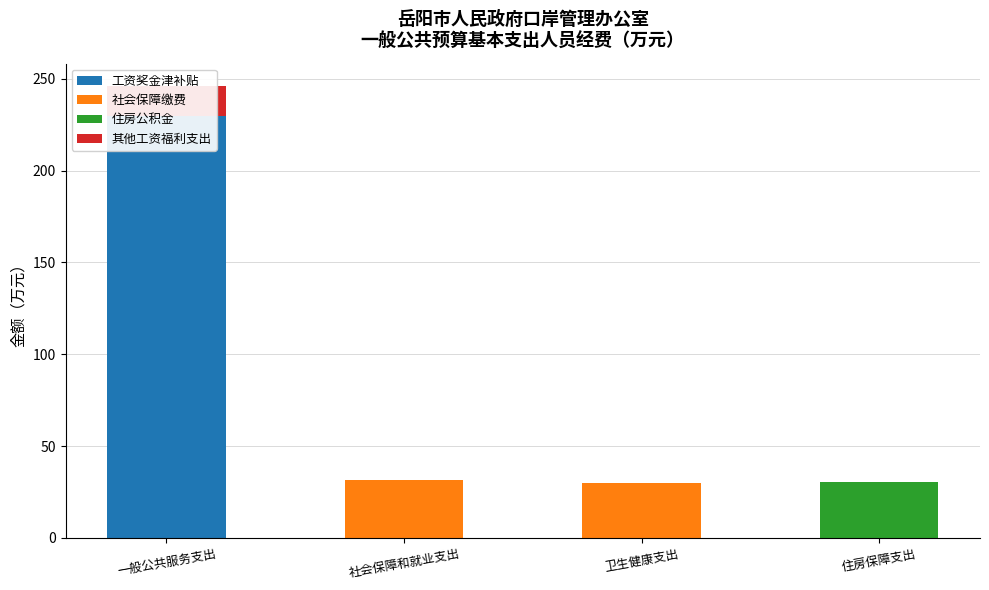

What position from the left is 社会保障和就业支出?

2